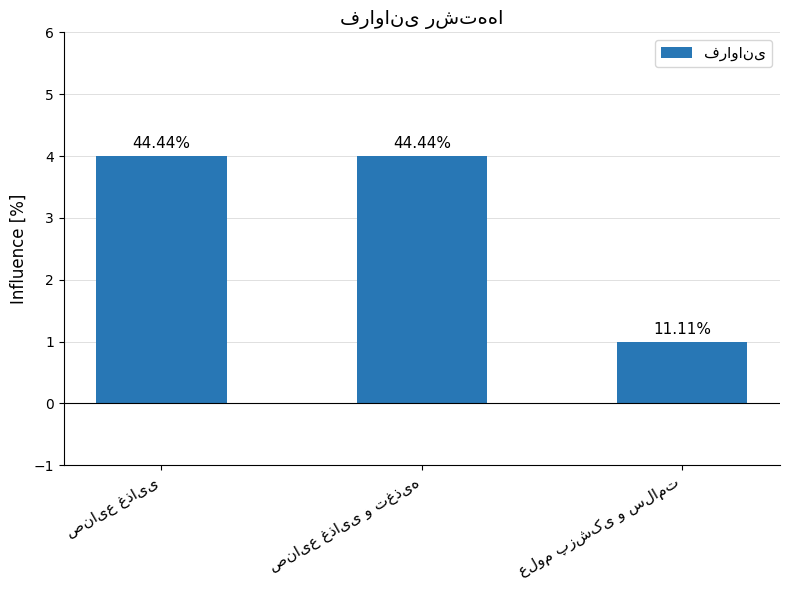

What is the average value?

3